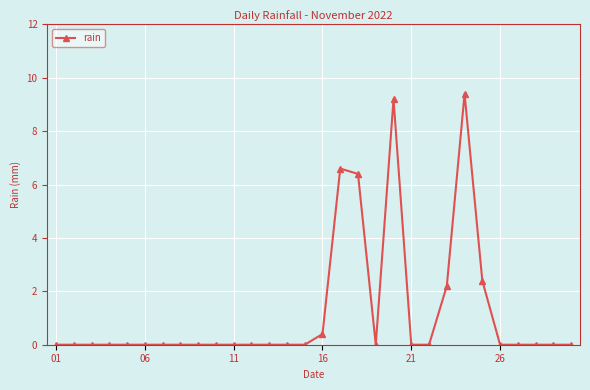

What is the difference between the second highest and minimum values?

9.2